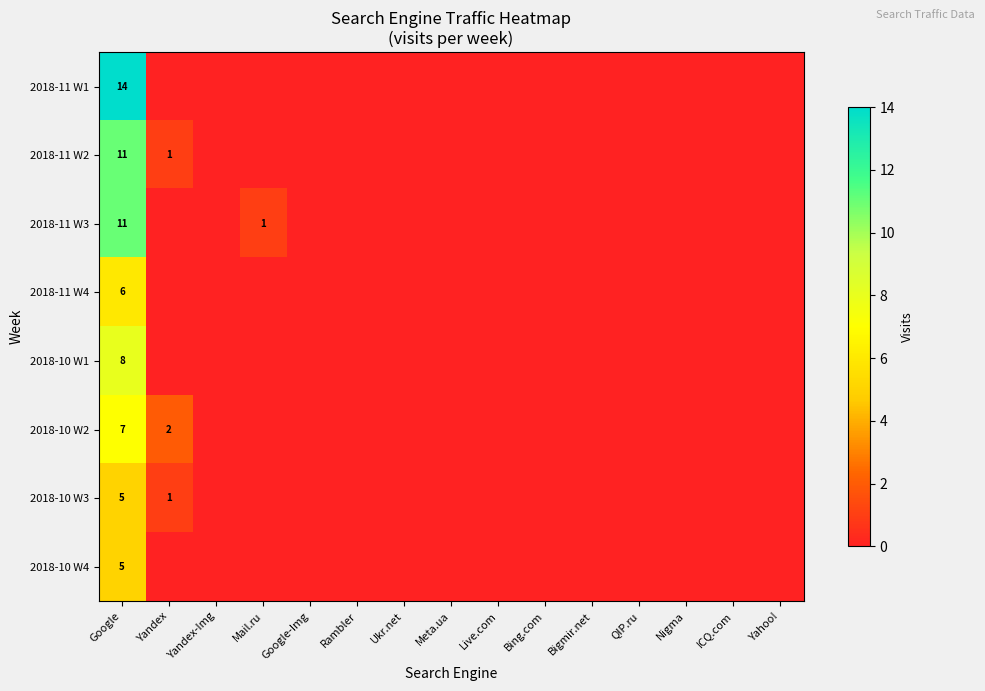

What is the greatest value displayed?

14